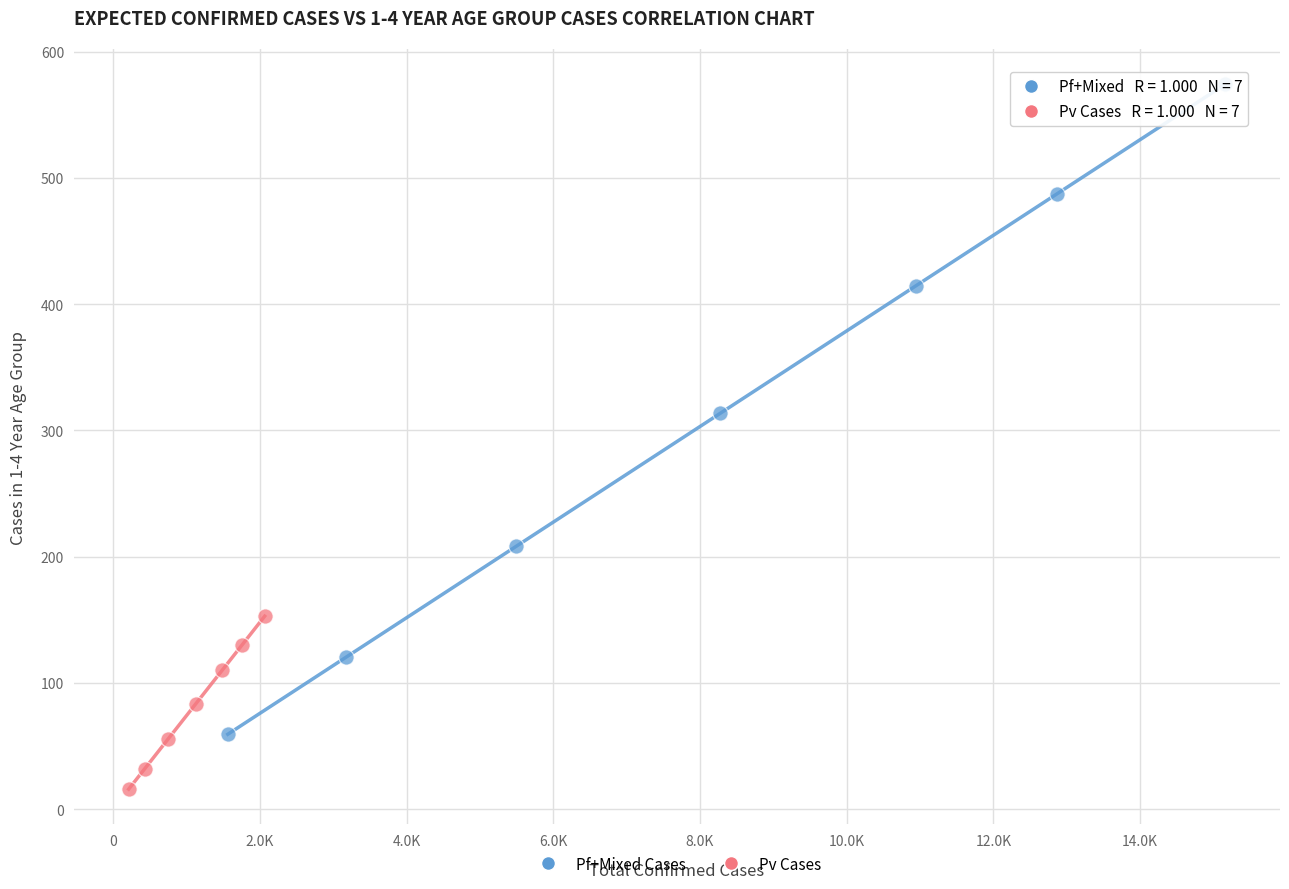

Which series has the largest Y range (max minus min)?

Pf+Mixed Cases